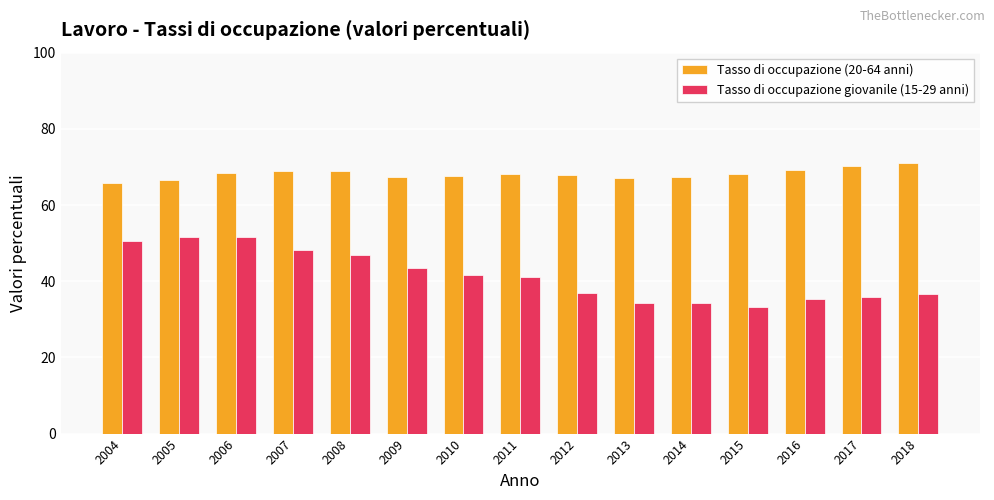

What is the minimum value shown in the chart?

33.3